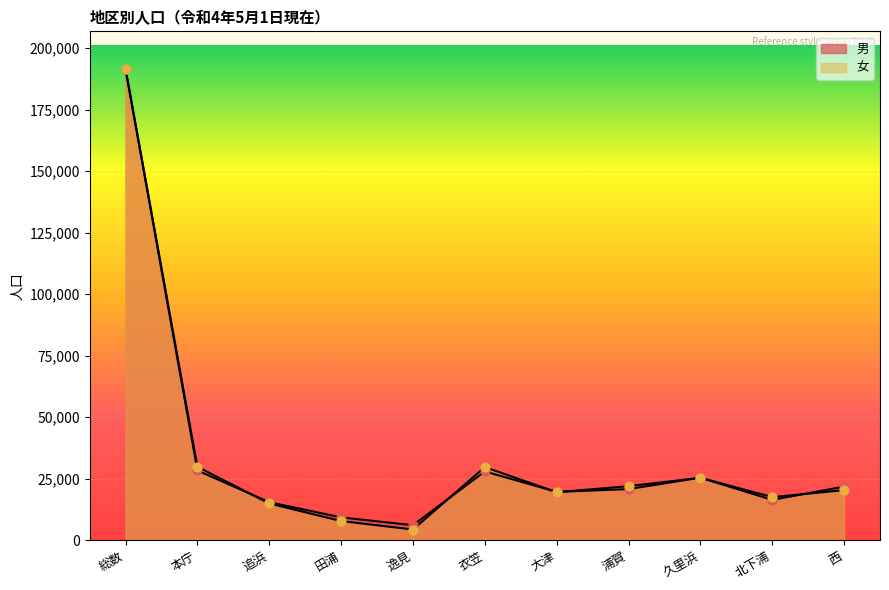

At how many categories does at least one series exceed 151049?

1